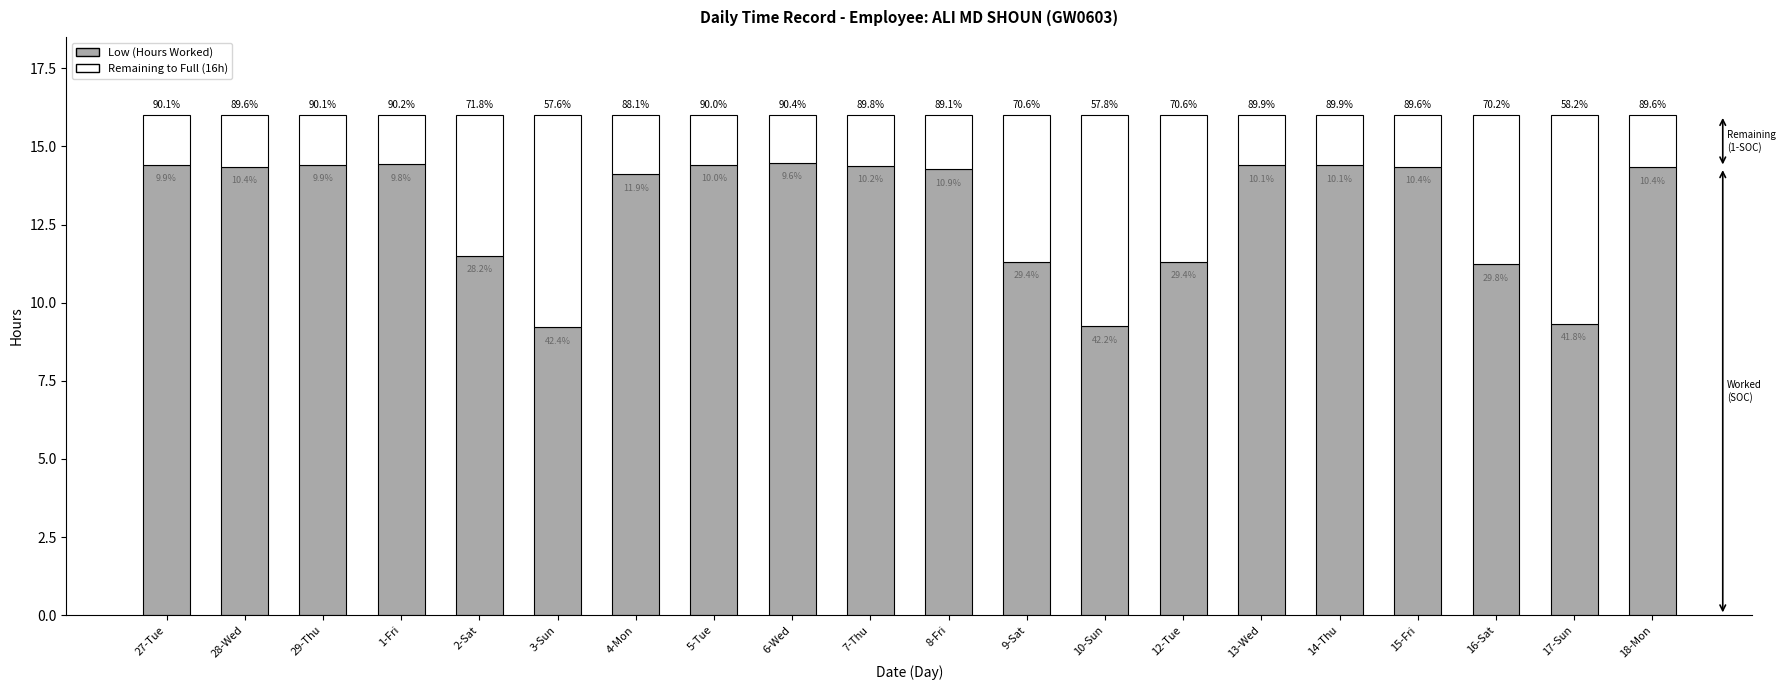

The Remaining to Full (16h) series shows 6.8 at 10-Sun. True or false?

True